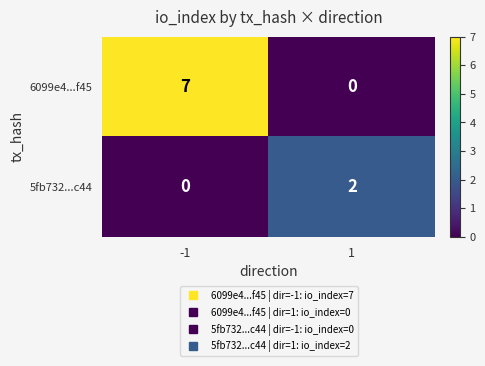

List the labels in order of 5fb732...c44 value, largest first.

1, -1